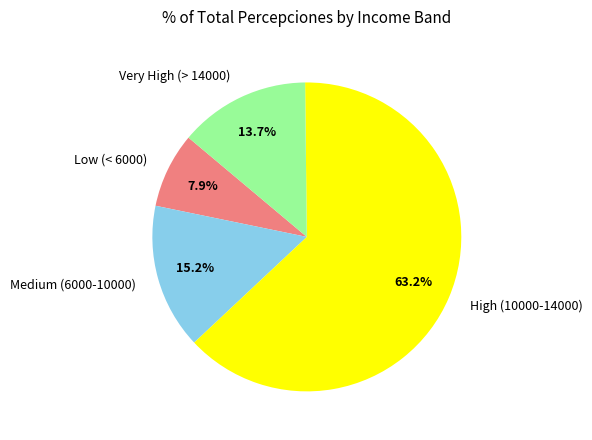

Rank the categories by value from highest to lowest.

High (10000-14000), Medium (6000-10000), Very High (> 14000), Low (< 6000)